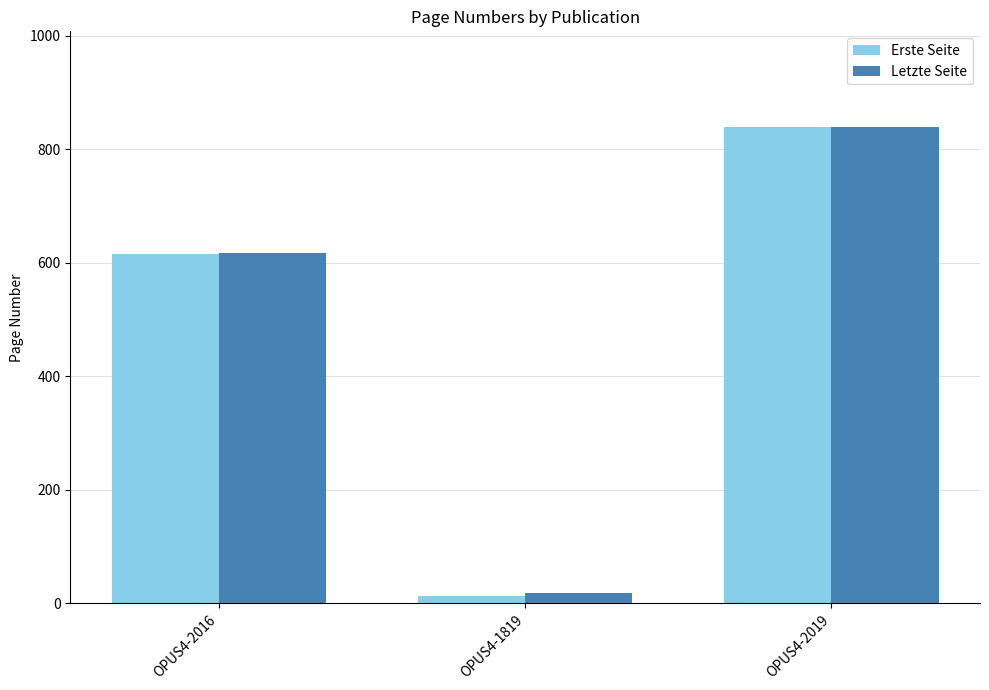

What is the difference between the highest and lowest values at OPUS4-2016?

3